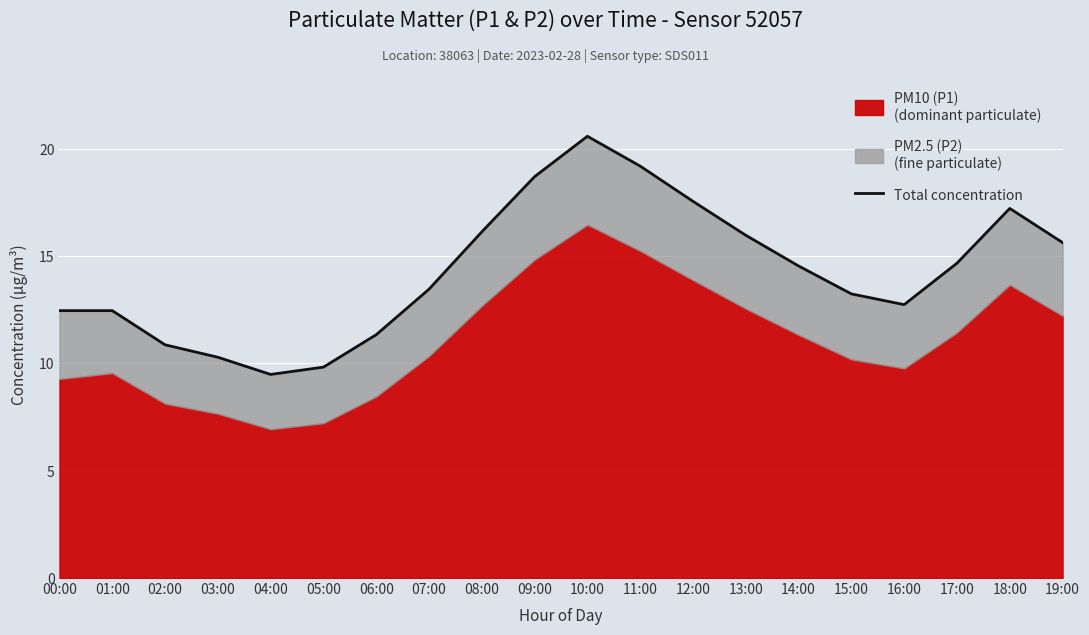

What is the difference between the maximum and minimum values?

11.1